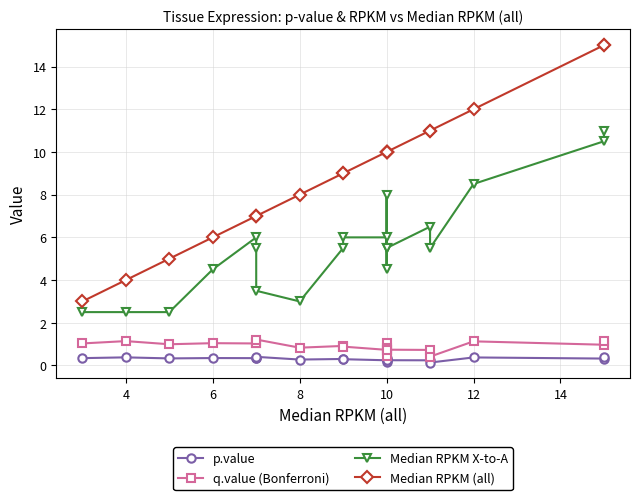

What is the sum of all q.value (Bonferroni) values?

18.3